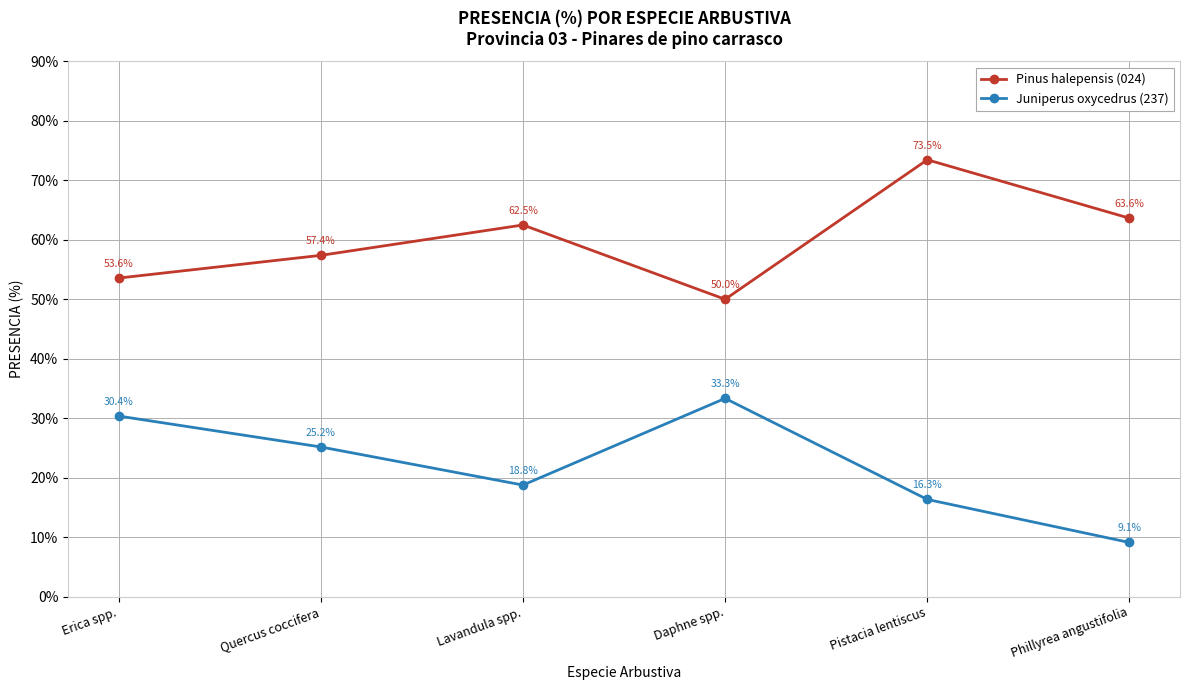

How many interior local valleys does the Pinus halepensis (024) series have?

1